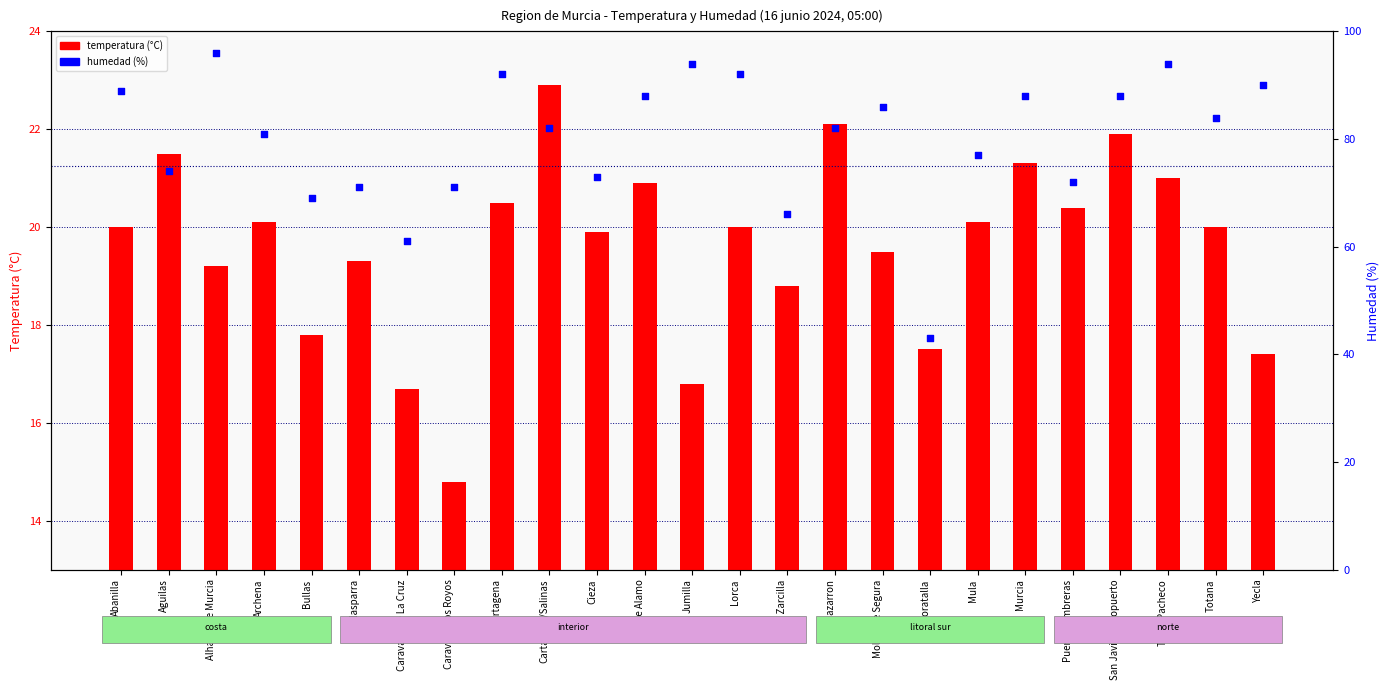

Which series has the largest Y range (max minus min)?

humedad (%)